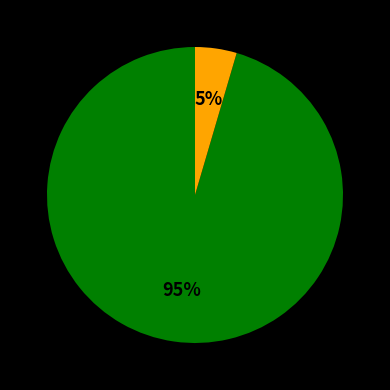

To the nearest percent, what is the average slice percentage?

50%